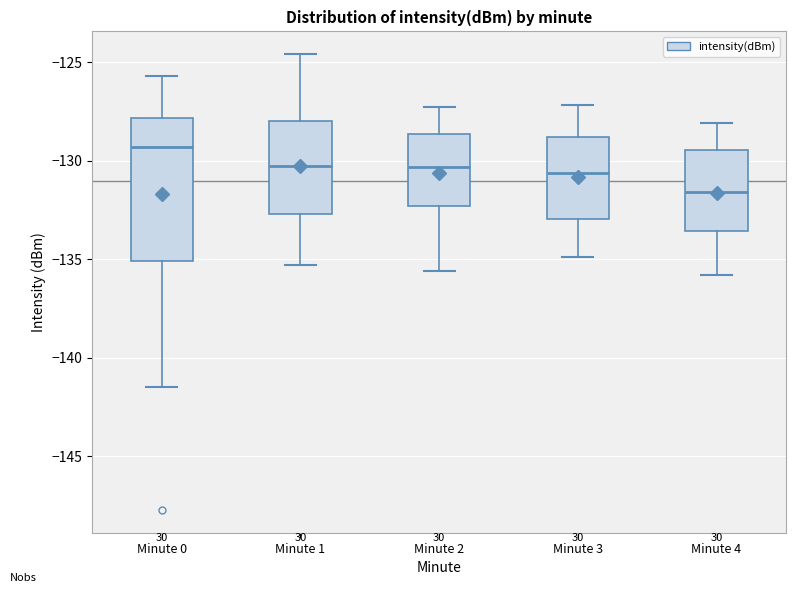

Which box has the highest median line?

Minute 0